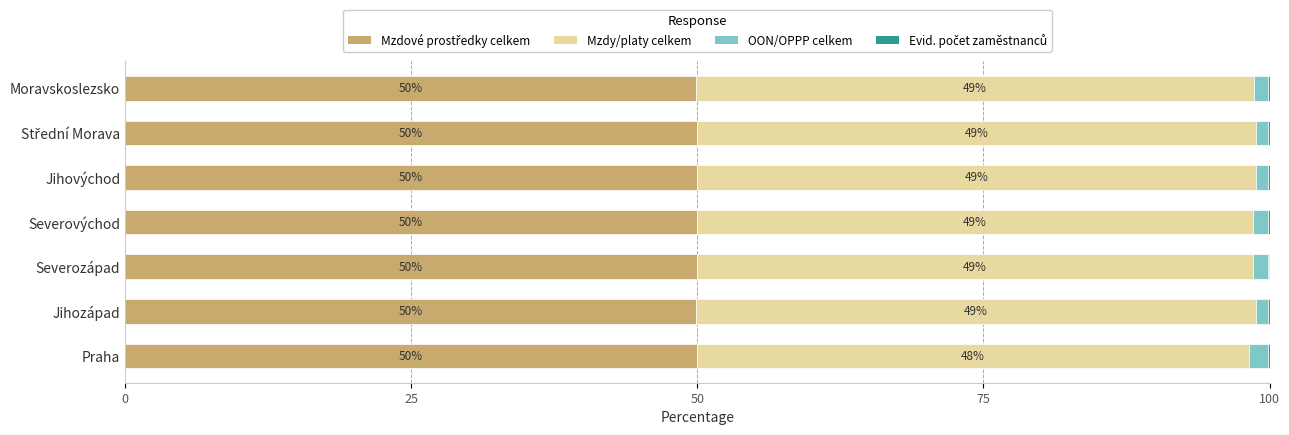

What is the total value across all series at Moravskoslezsko?

100.0